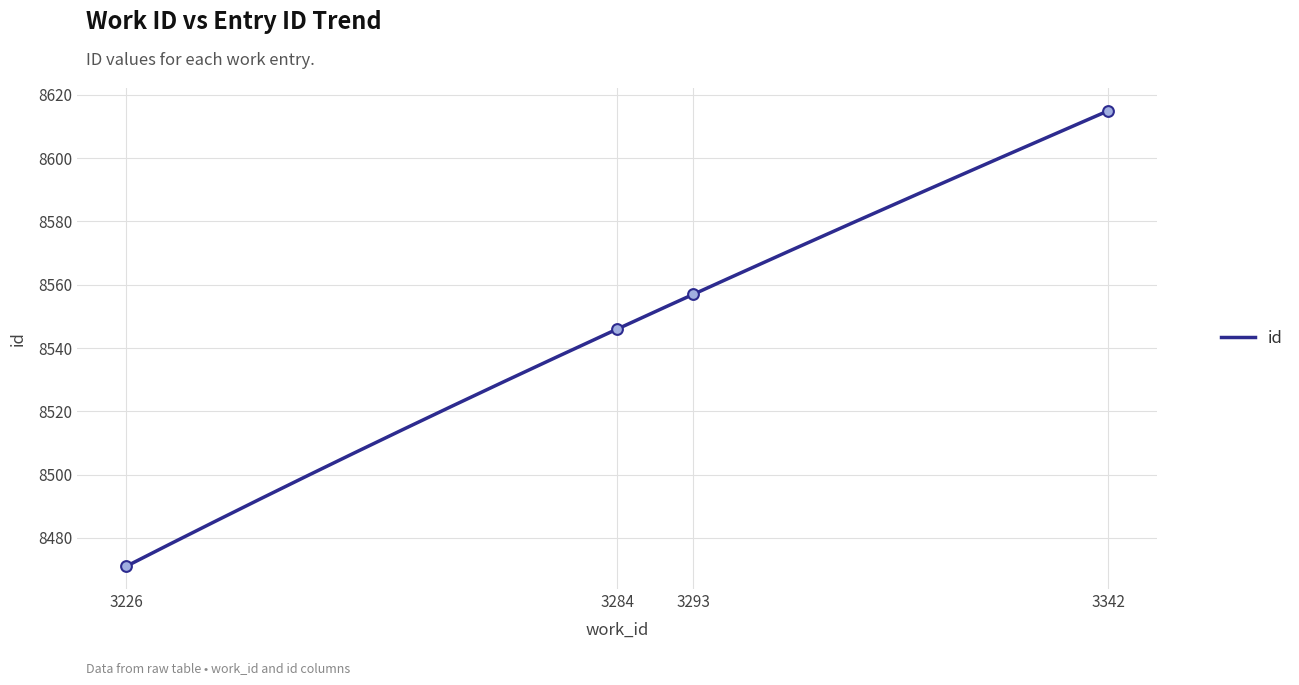

Approximately how many times larger is the value at 3284 compared to 3342?

1.0